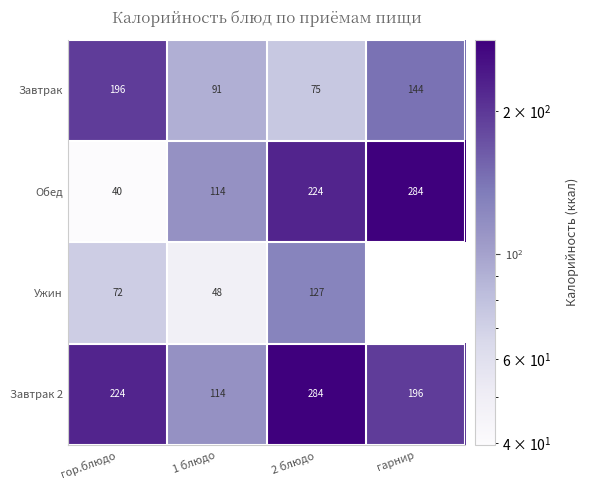

Where is Завтрак nearest to the value 135?

гарнир